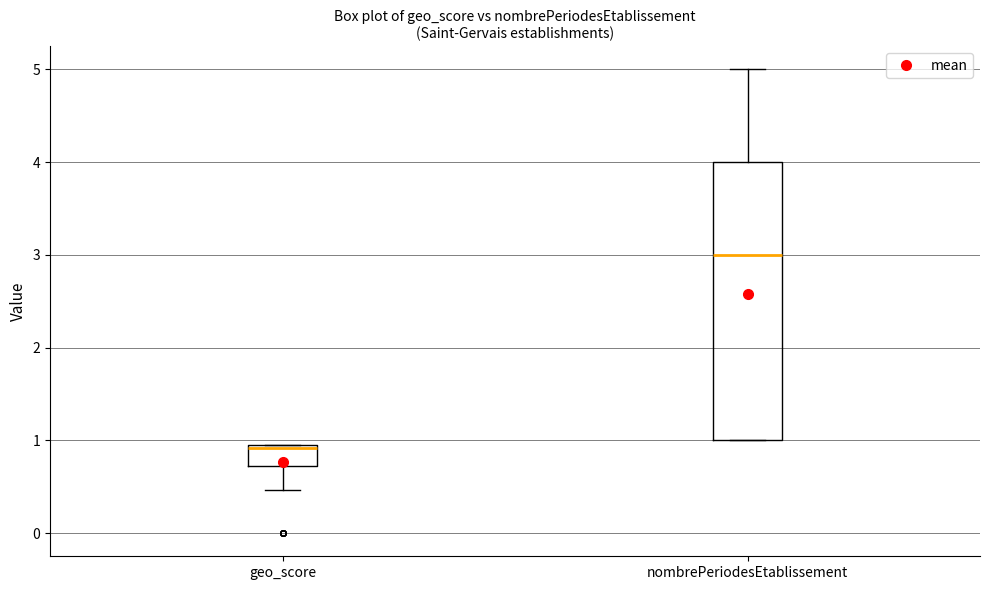

Which box is the tallest, from its lower edge to its upper edge?

nombrePeriodesEtablissement